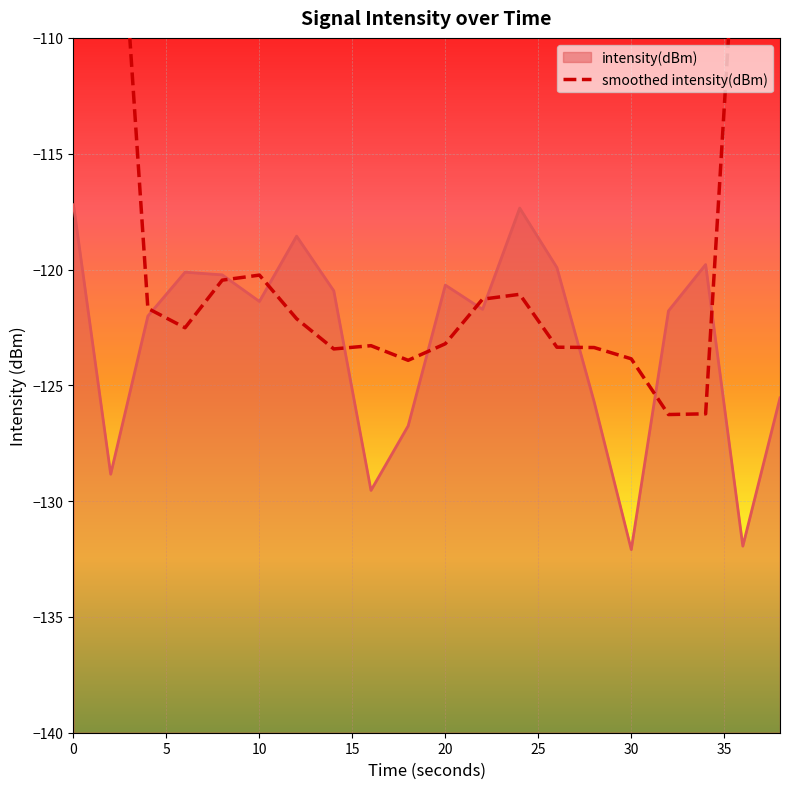

Is it true that intensity(dBm) equals -27.5 at 10?

False